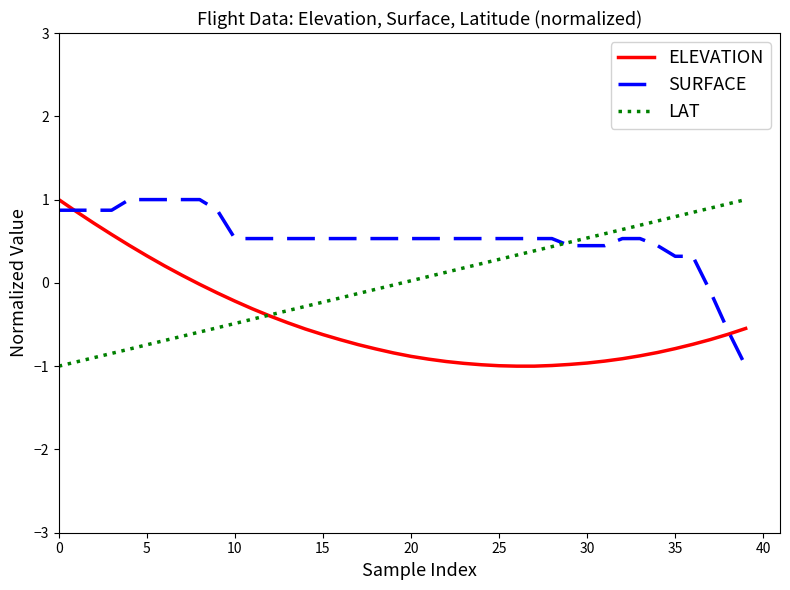

How many intersections are there between SURFACE and LAT?

1